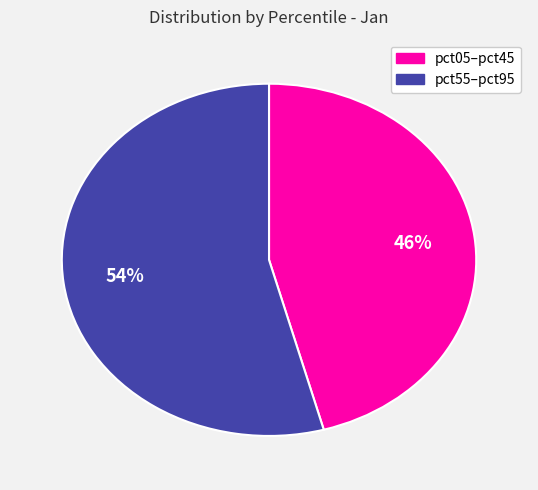

To the nearest percent, what is the average slice percentage?

50%